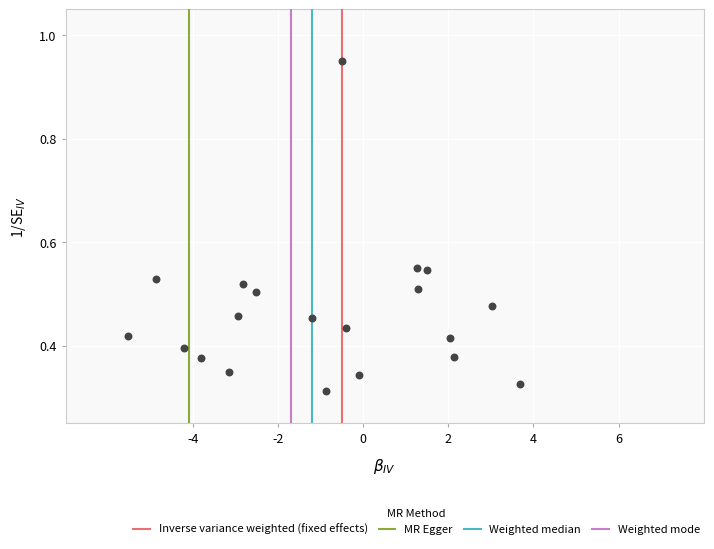

What is the range of X values (max minus min)?

9.2